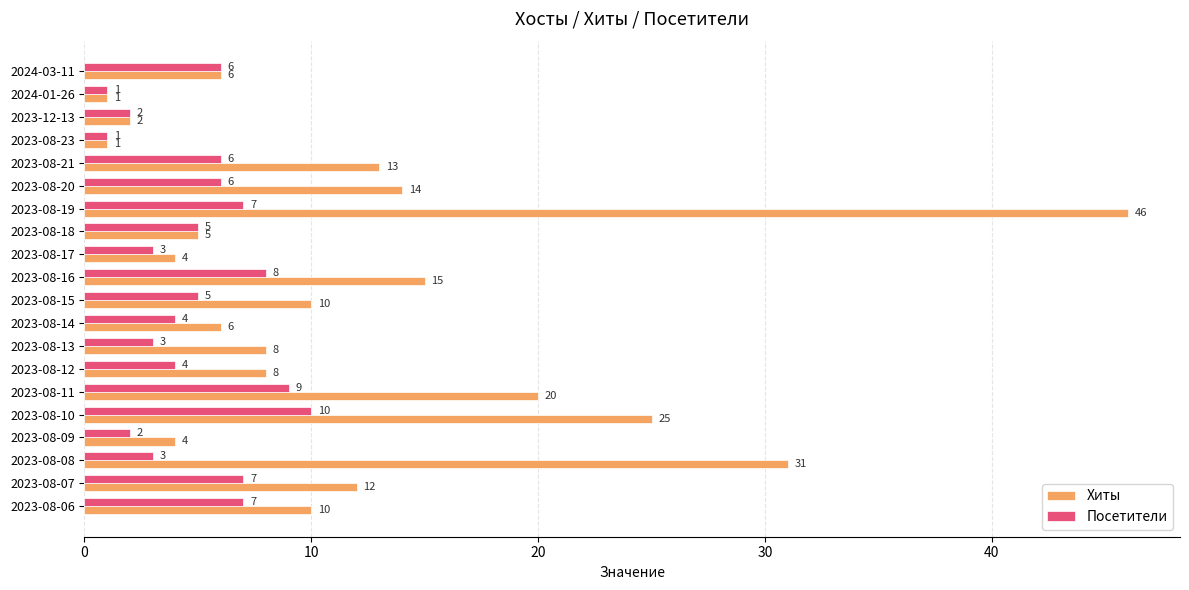

What is the difference between the highest and lowest values at 2023-08-13?

5